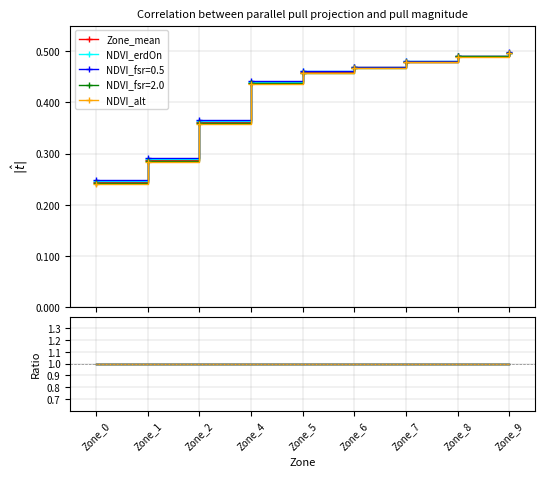

True or false: NDVI_erdOn and NDVI_alt cross at least once.

False